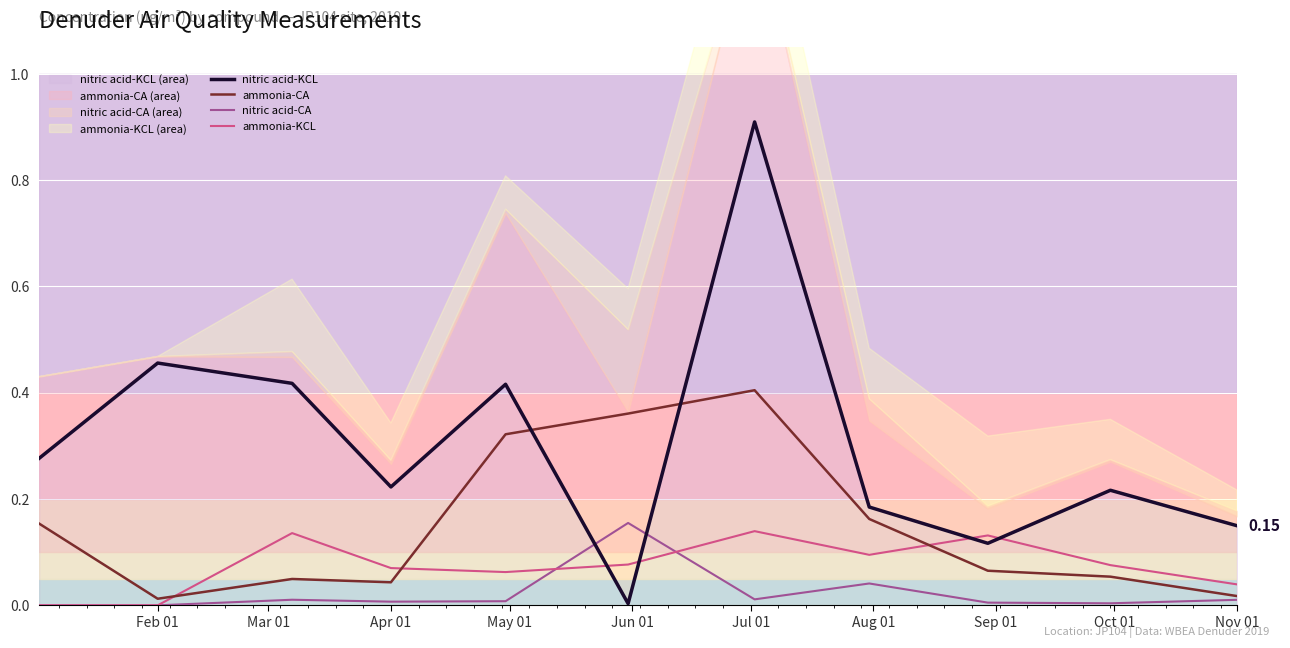

At Nov 01, list the series in order from largest to smallest.

nitric acid-KCL, ammonia-KCL, ammonia-CA, nitric acid-CA